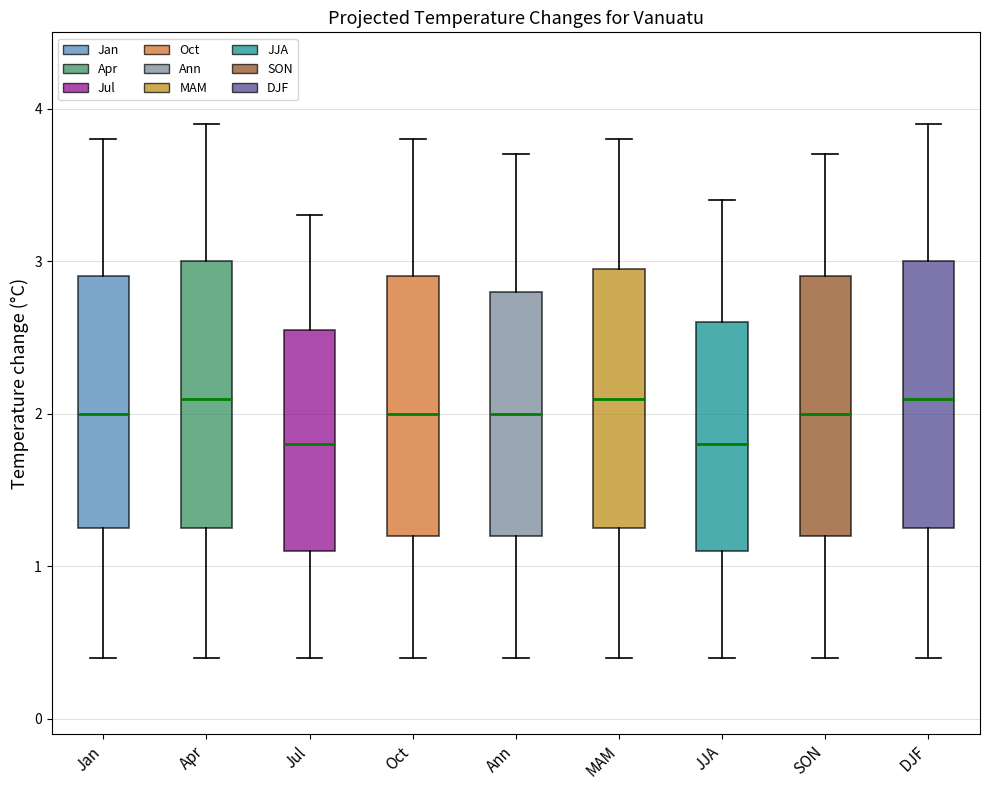

Where does the median line of the box for Jul sit on the y-axis? The values are not printed on the chart, so give them approximately, as read against the axis.

1.8